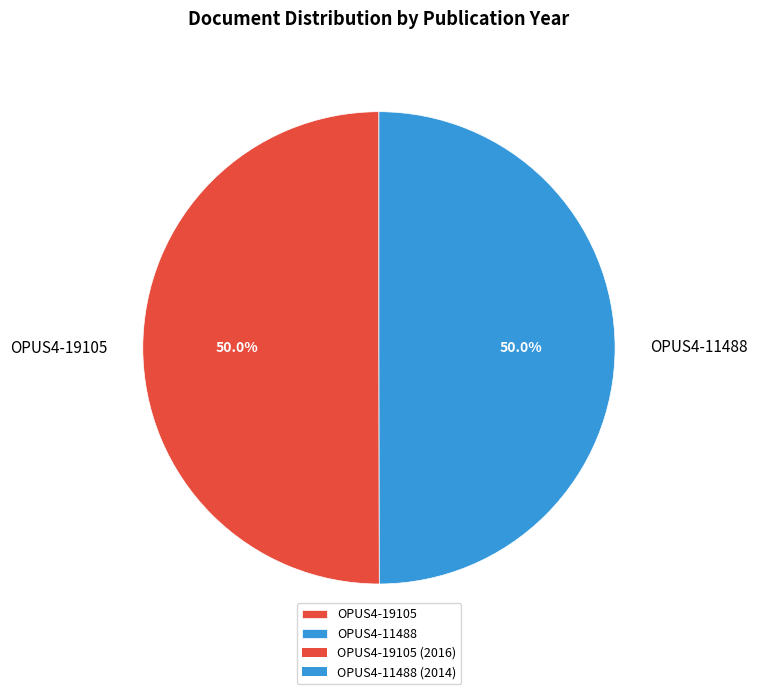

What portion of the pie excludes OPUS4-11488?

50.0%